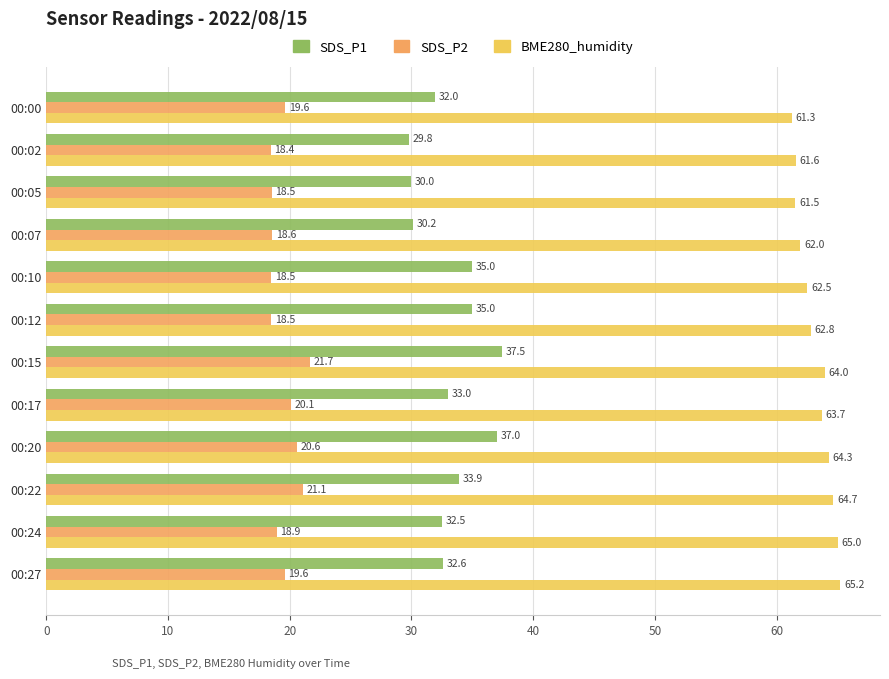

What is the highest value of the SDS_P1 series?

37.5